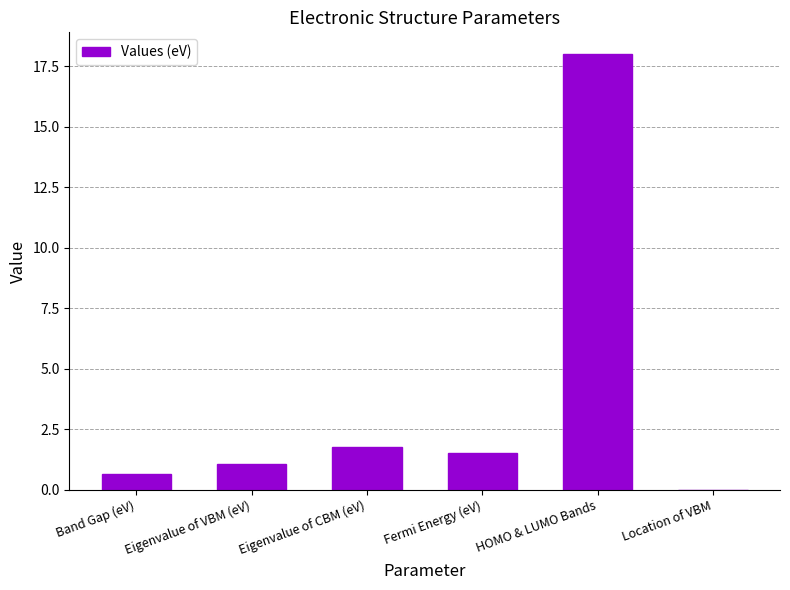

The value at Location of VBM is -6.9. True or false?

False